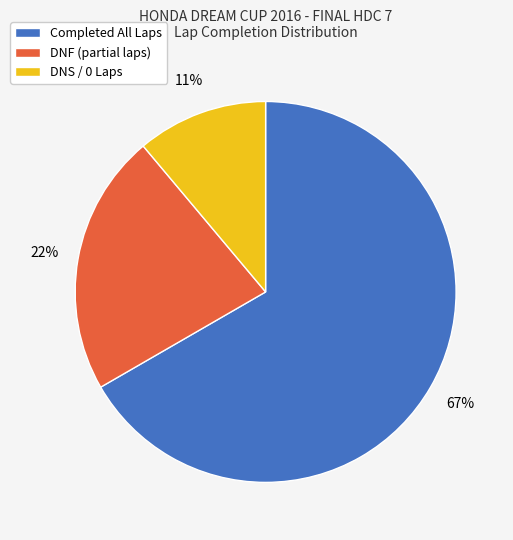

What percentage is the DNS / 0 Laps slice, to the nearest percent?

11%